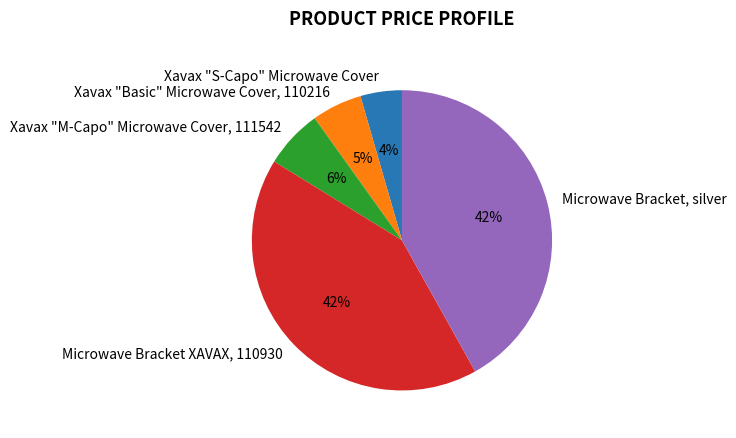

Between Xavax "Basic" Microwave Cover, 110216 and Xavax "S-Capo" Microwave Cover, which is larger?

Xavax "Basic" Microwave Cover, 110216